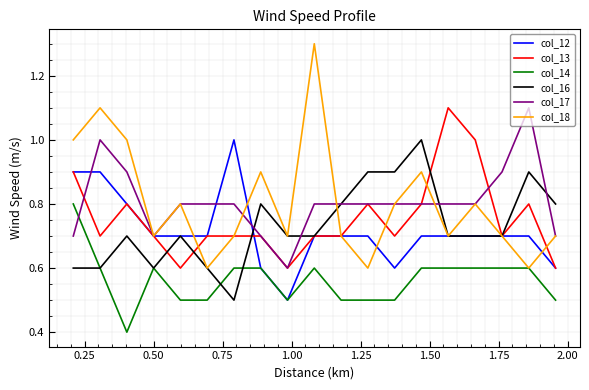

Which series has the widest spread of values?

col_18